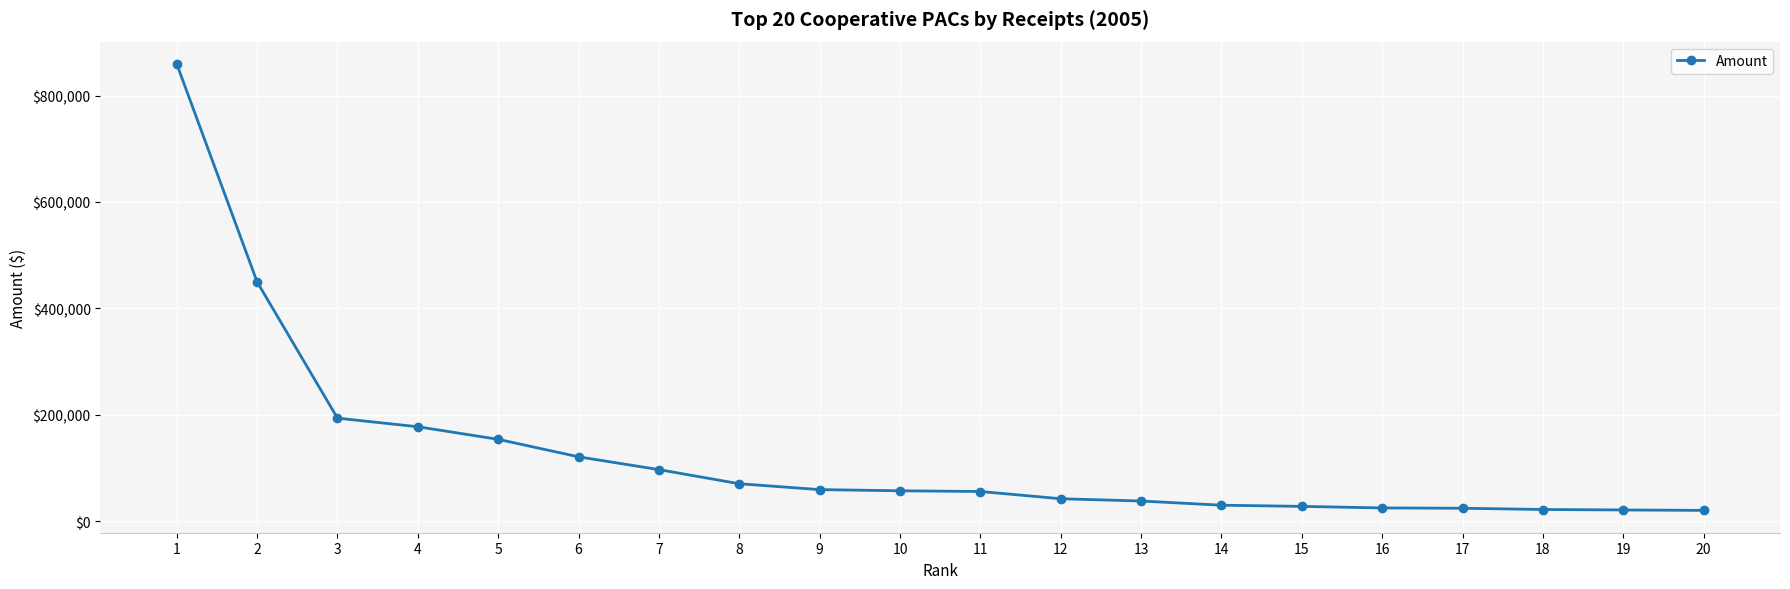

Count the number of categories in the chart.

20